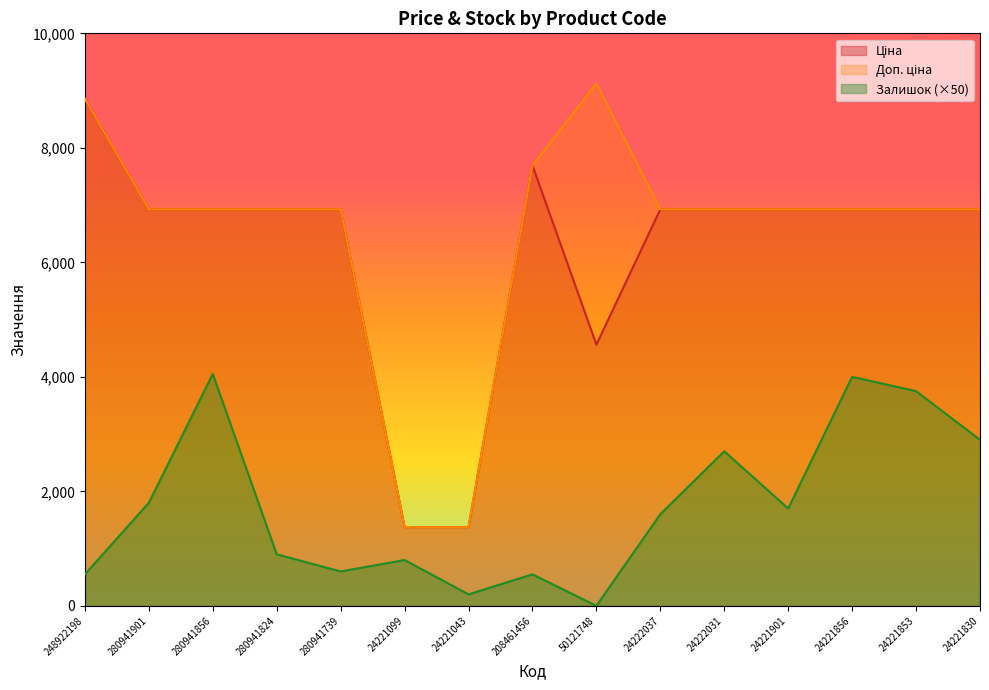

List the series in order of their peak value, lowest first.

Залишок, Ціна, Доп. ціна